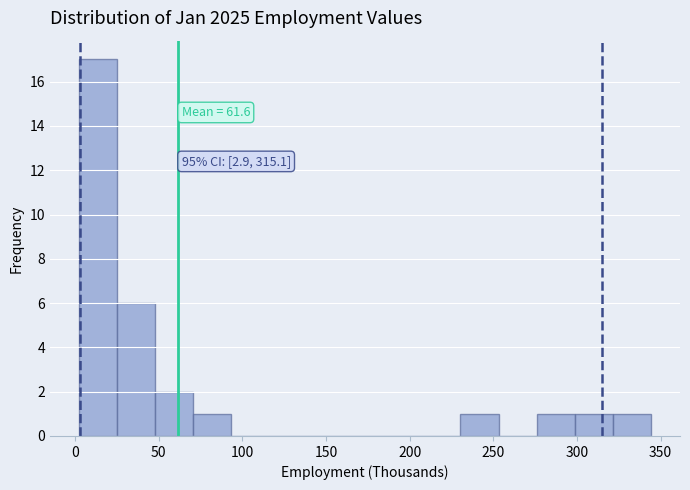

Over which range of the x-axis is the bar tallest?

0 to 25